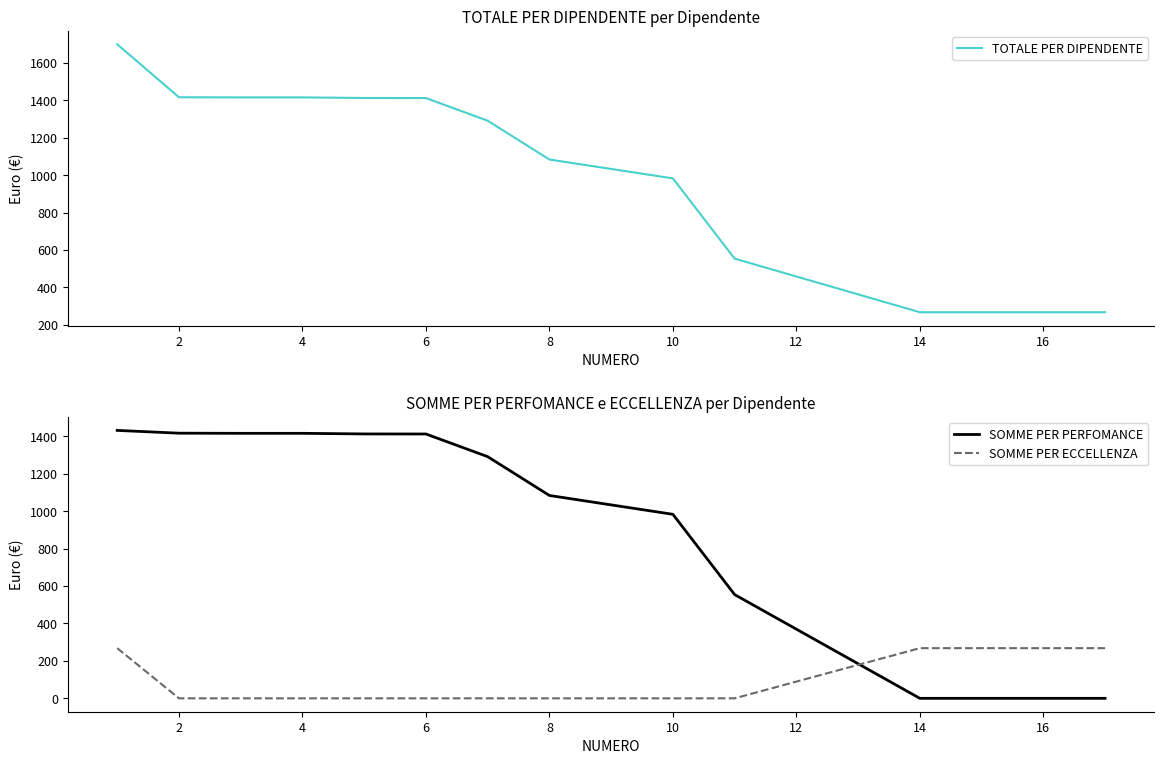

True or false: SOMME PER ECCELLENZA and TOTALE PER DIPENDENTE cross at least once.

False